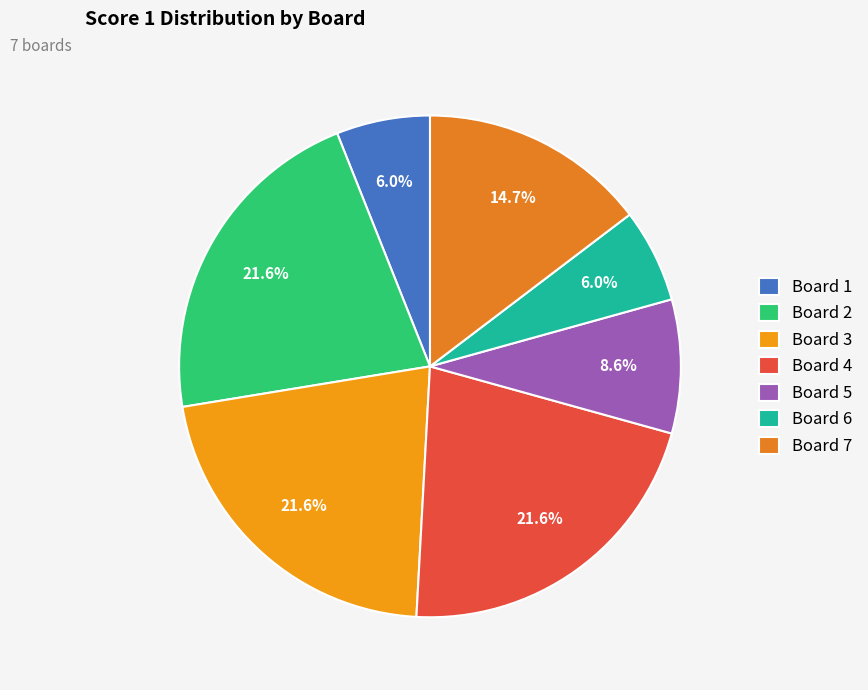

To the nearest percent, what percentage of the pie is Board 5?

9%